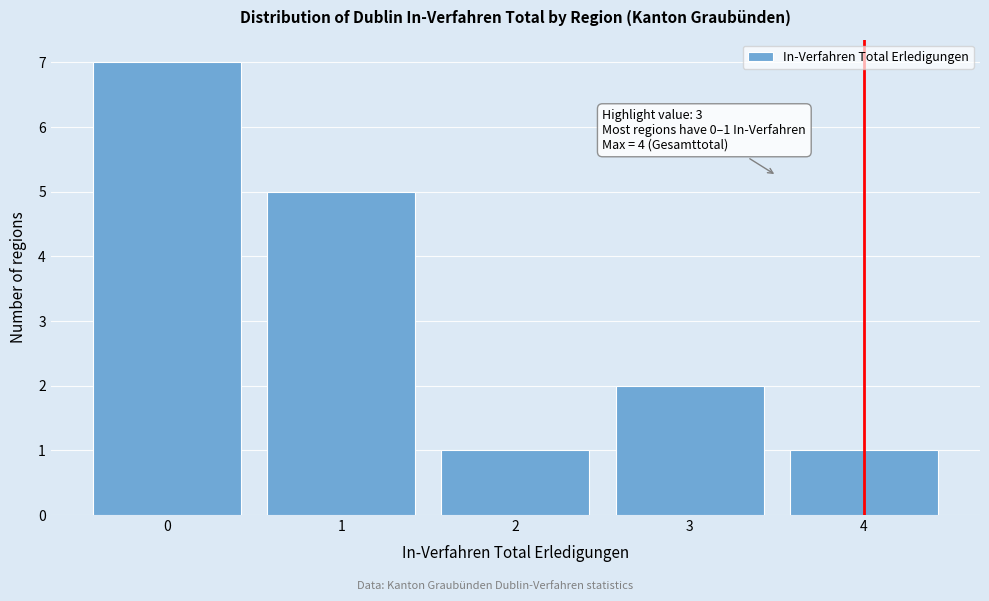

Which range on the x-axis has the tallest bar?

-0.5 to 0.5